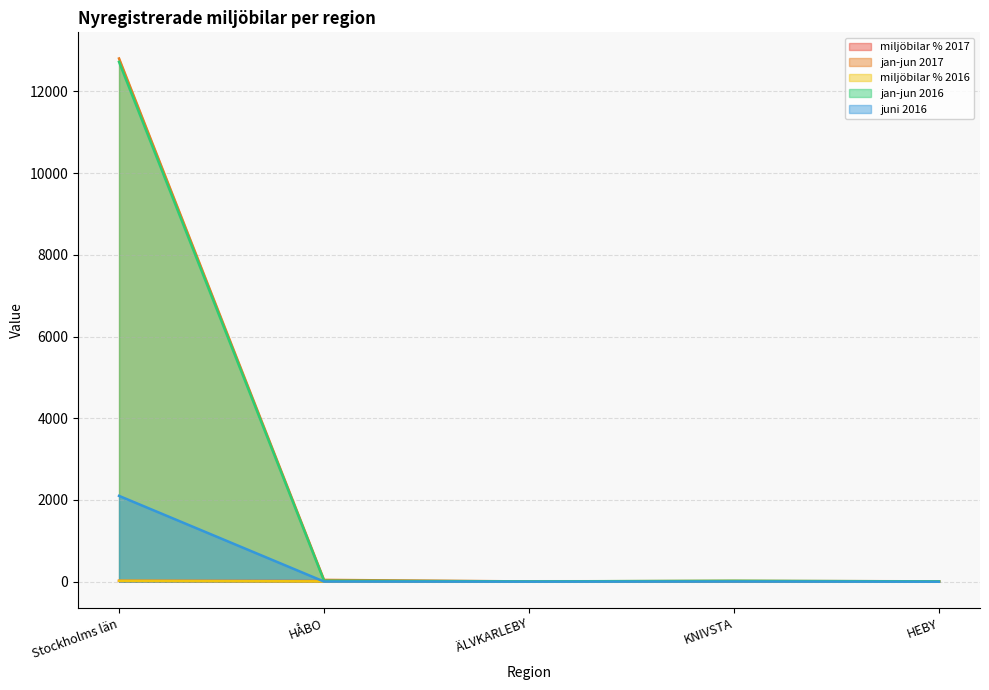

What is the sum of the miljöbilar % 2017 values at Stockholms län and ÄLVKARLEBY?

28.8